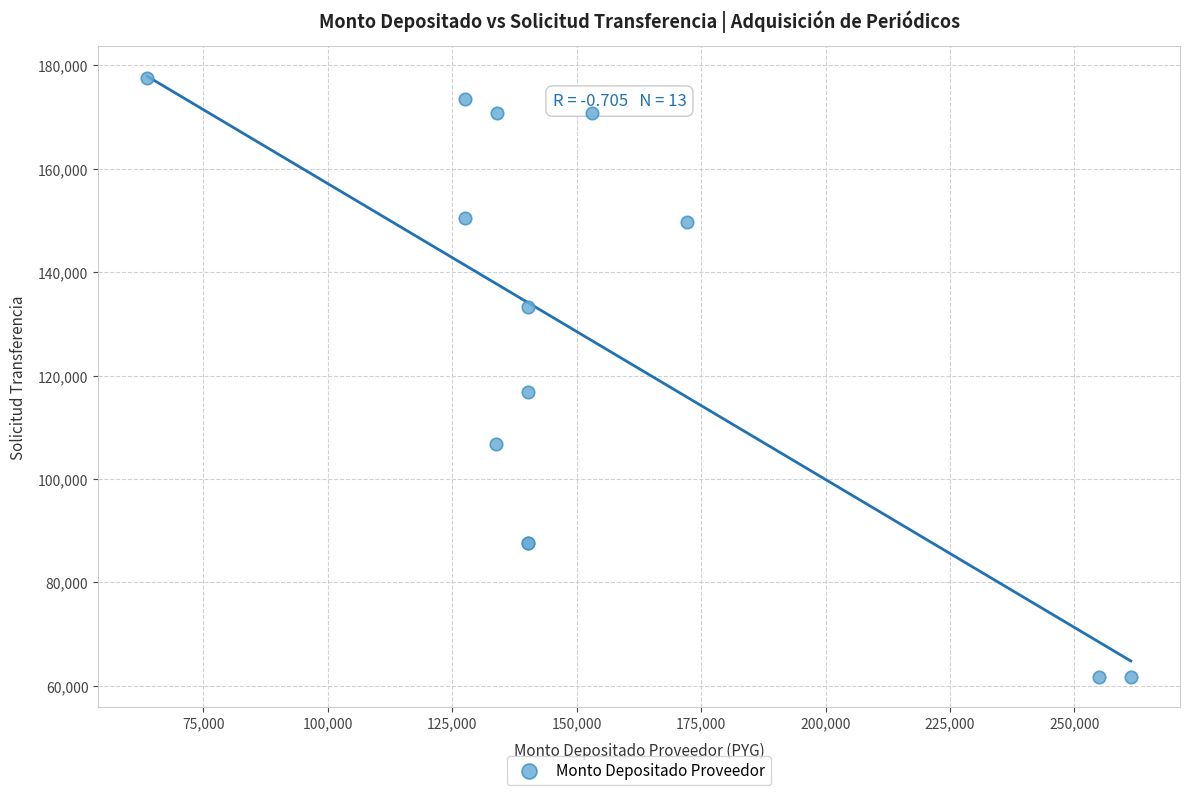

What Y value in the scatter plot is closest to 119649?

116767